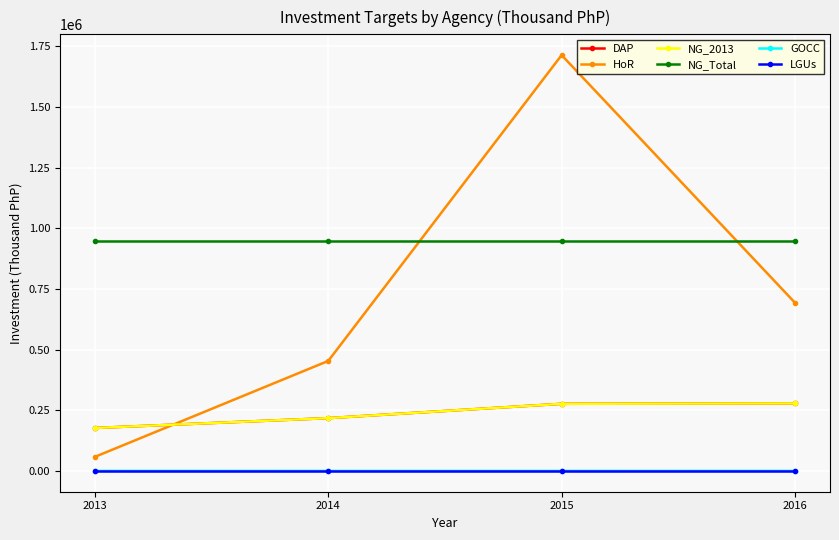

Rank the series at 2016 from highest to lowest value.

NG_Total, HoR, DAP, NG_2013, GOCC, LGUs